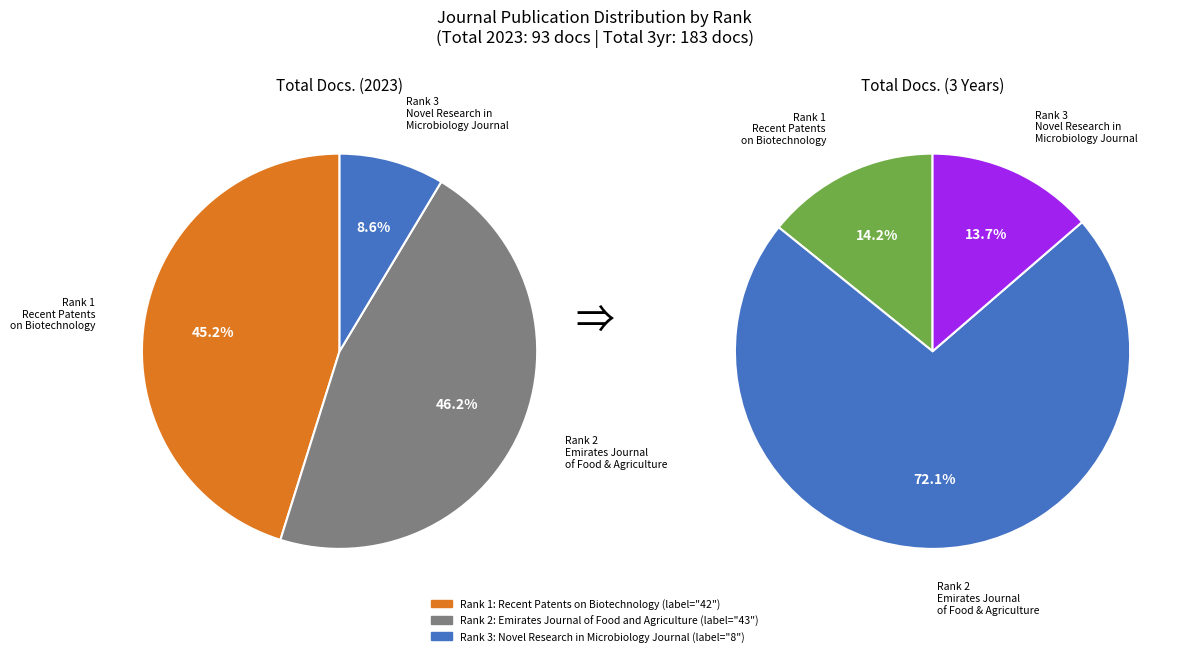

Which series changed the most between Recent Patents on Biotechnology and Emirates Journal of Food and Agriculture?

Total Docs. (3years)